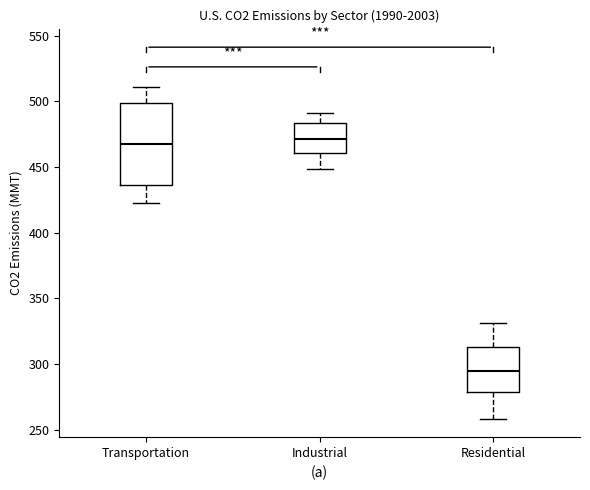

Reading left to right, transcribe this box plot: for each box, give where its median line is, the range the box spans, and where its two whiskers end, as read against the y-axis. The values are not printed on the chart, so give them approximately, as read against the axis.

Transportation: median 465, box 435 to 500, whiskers 425 to 510
Industrial: median 470, box 460 to 485, whiskers 450 to 490
Residential: median 295, box 280 to 315, whiskers 260 to 330